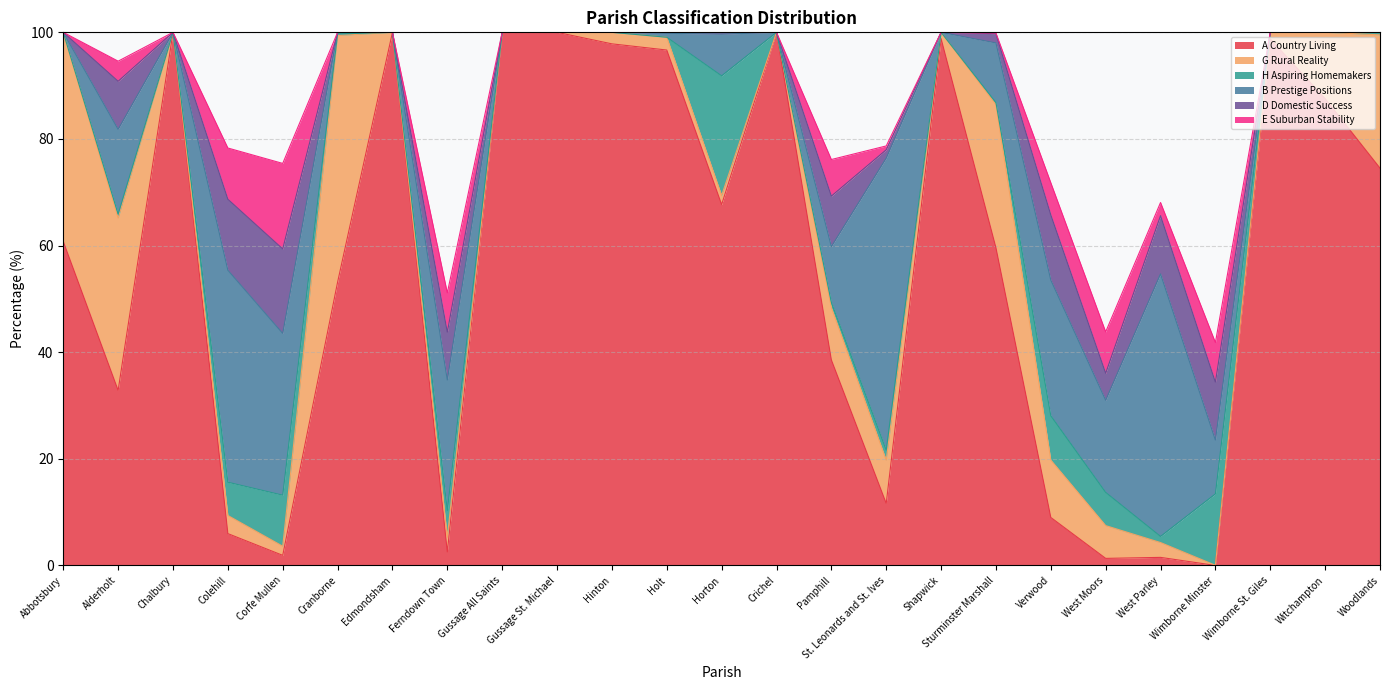

What is the spread (max minus min) of values at West Moors?

16.0